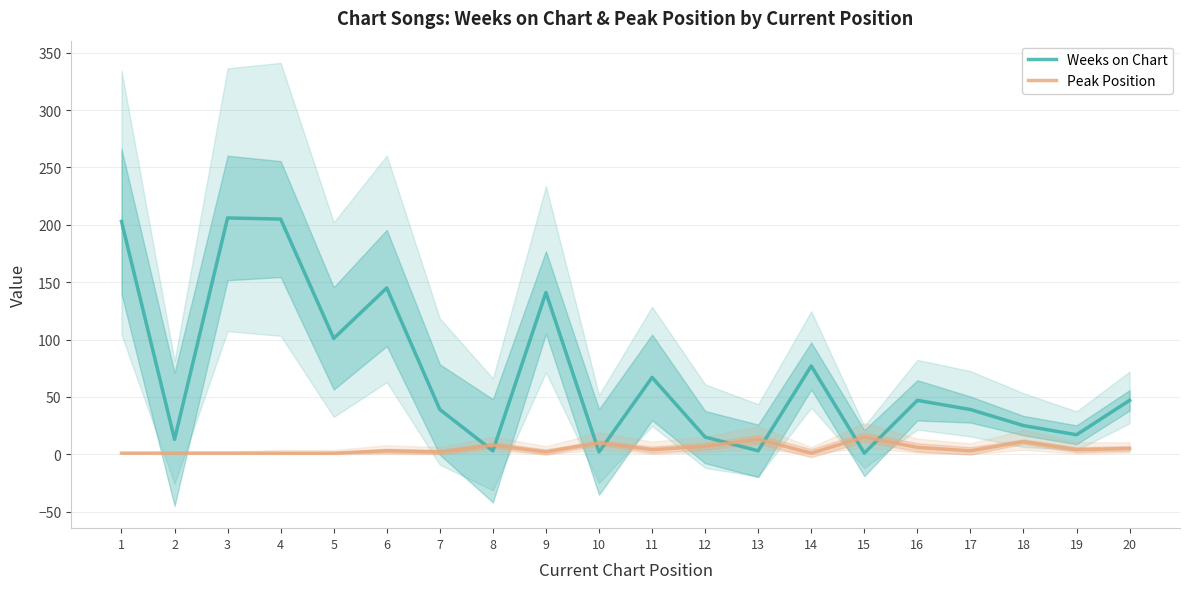

The value of Weeks on Chart at 16 is 47. True or false?

True